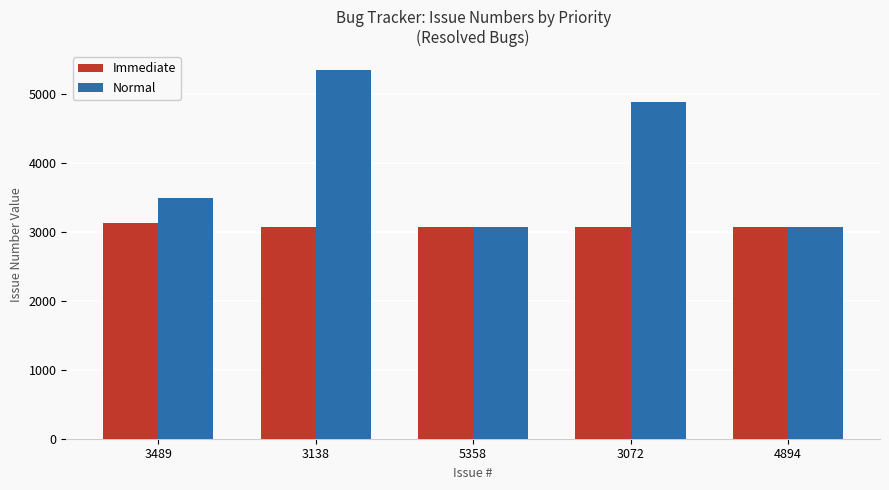

Where does the Immediate series first go above 3070?

3489